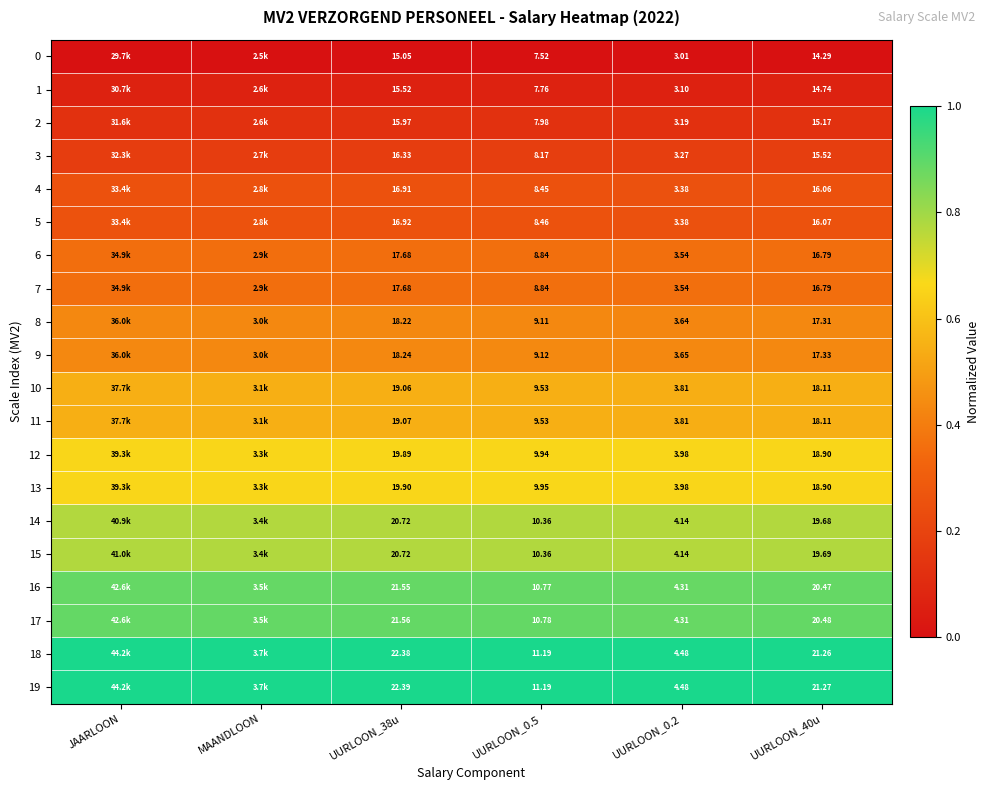

Is the value of 2 at UURLOON_0.5 greater than the value of 10 at UURLOON_40u?

No